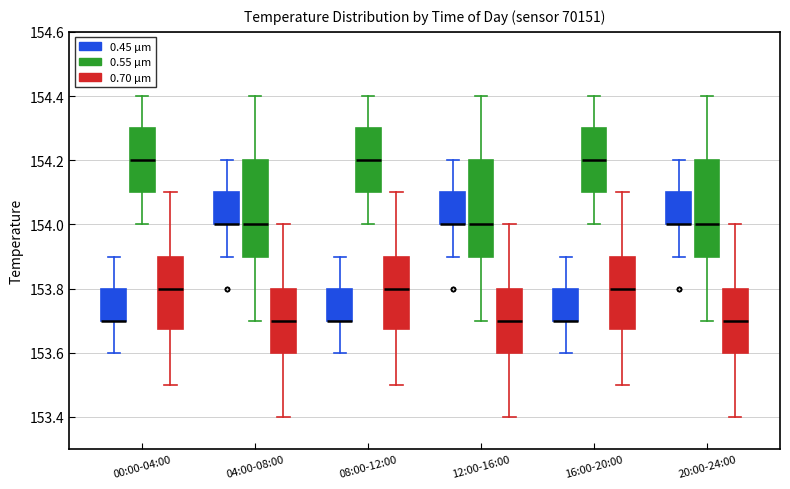

Where does the lower whisker of the box for 16:00-20:00 (0.55 µm) end on the y-axis? The values are not printed on the chart, so give them approximately, as read against the axis.

154.00